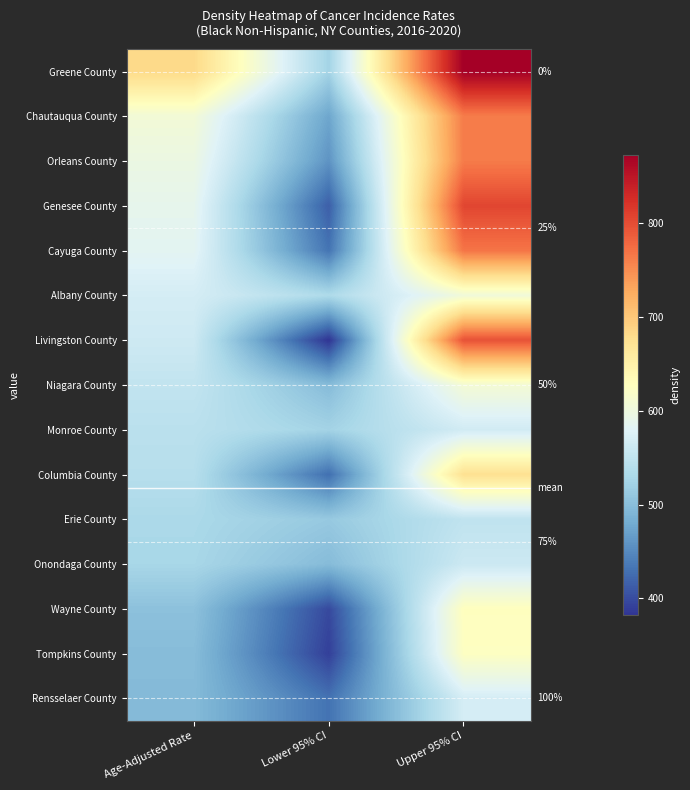

Is the value of Columbia County at Age-Adjusted Rate greater than the value of Erie County at Upper 95% CI?

No